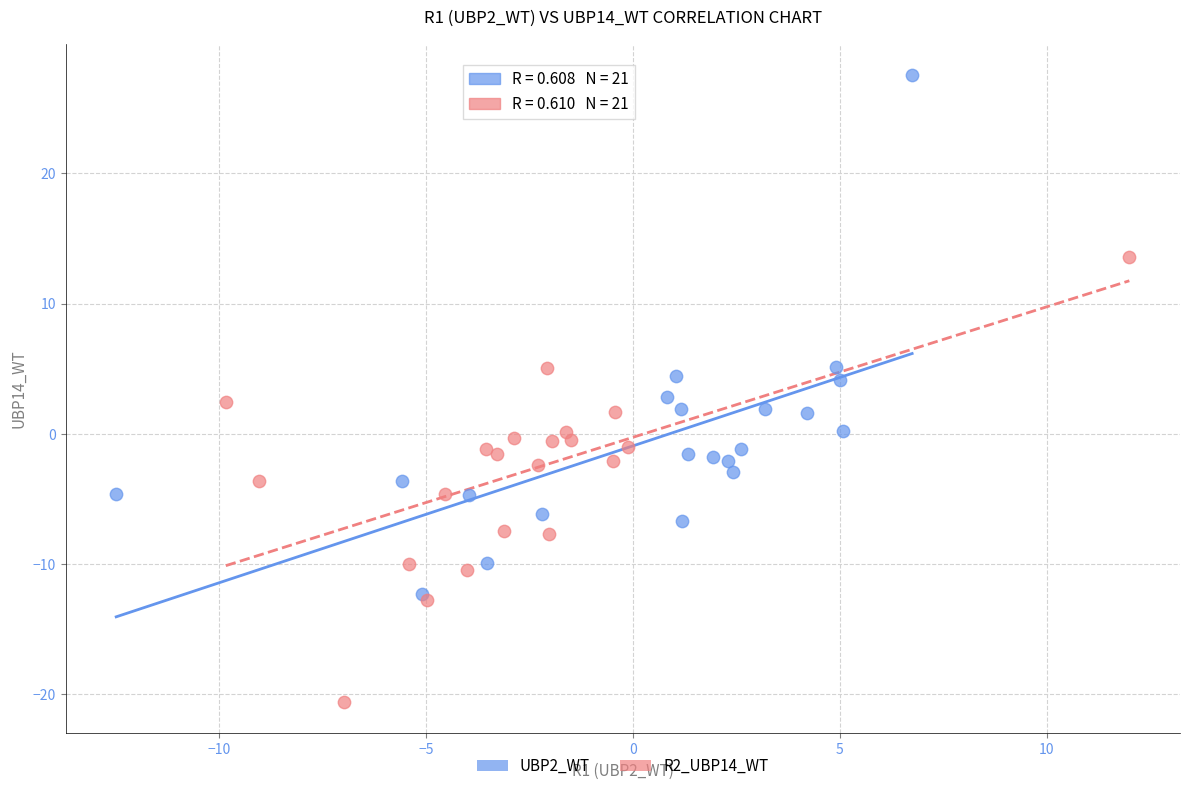

Which series reaches the minimum Y coordinate?

R2_UBP14_WT